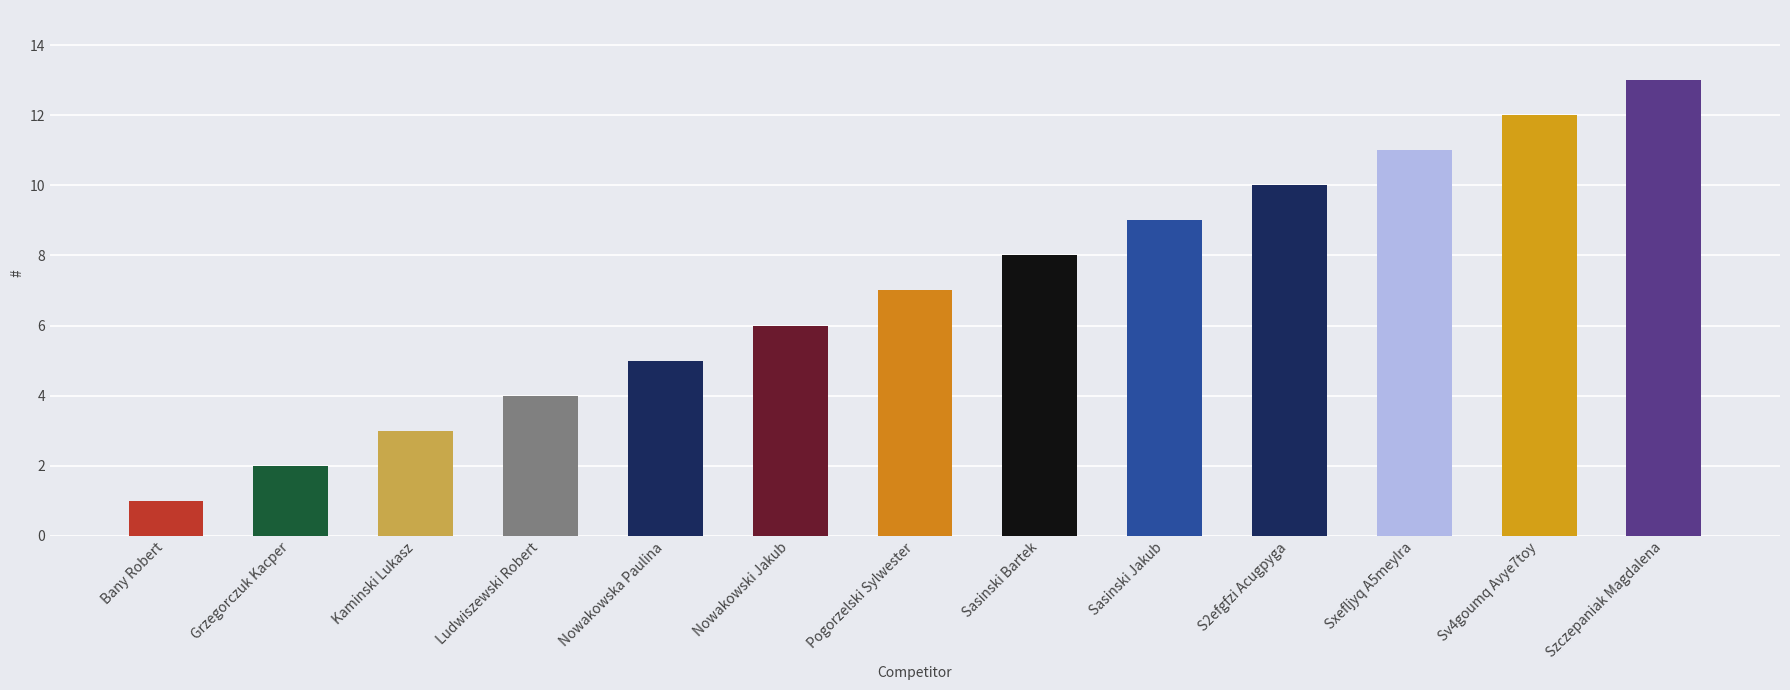

What is the sum of the values at Szczepaniak Magdalena and Nowakowski Jakub?

19